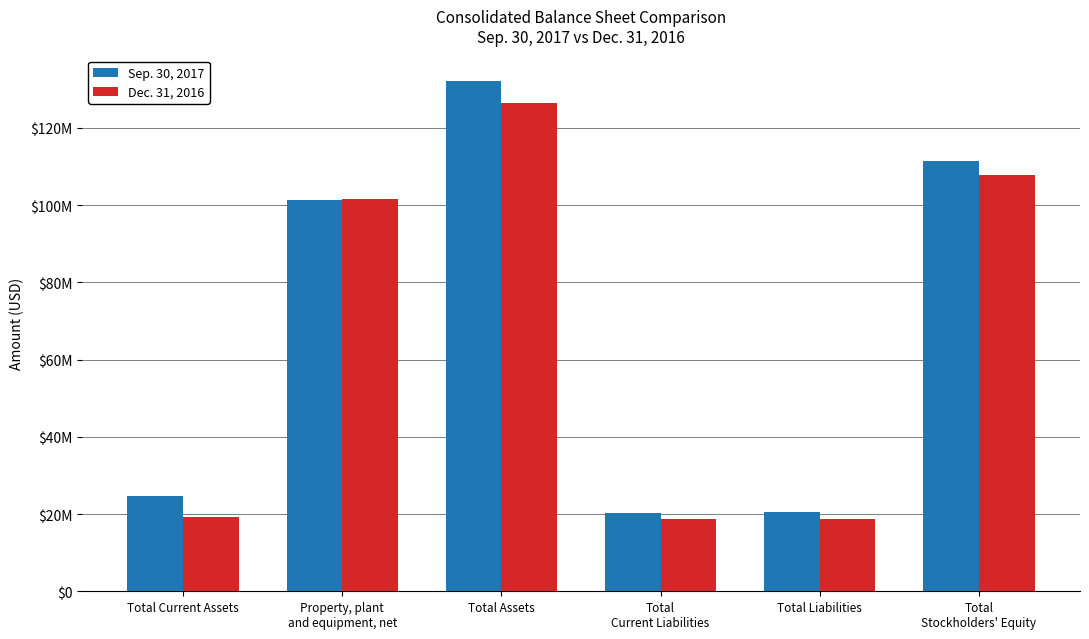

Does the chart contain any negative values?

No